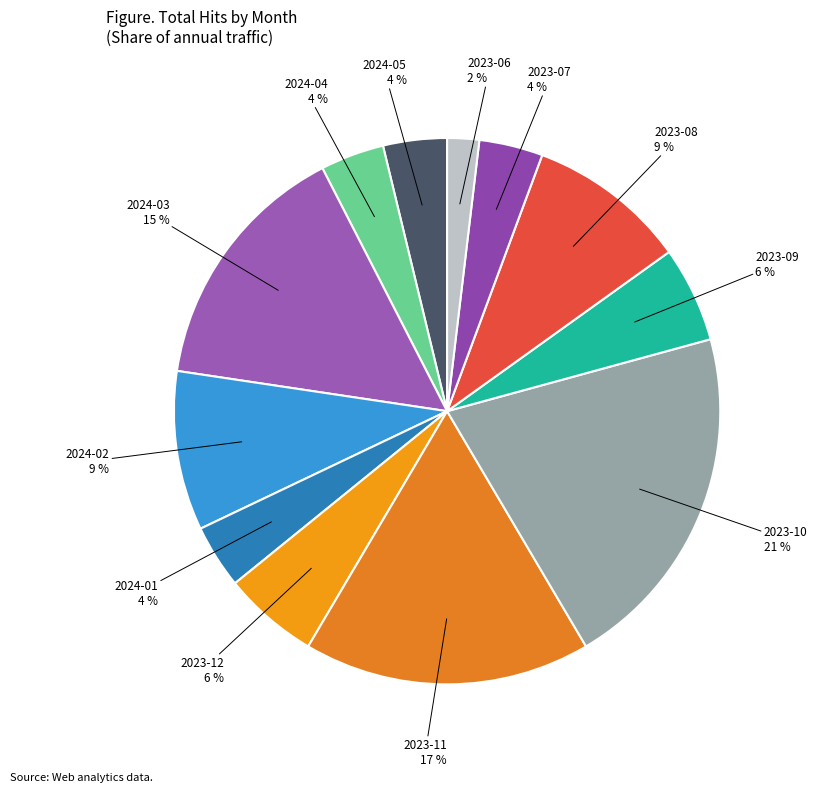

True or false: 2024-03 15 % accounts for 4% of the total.

False